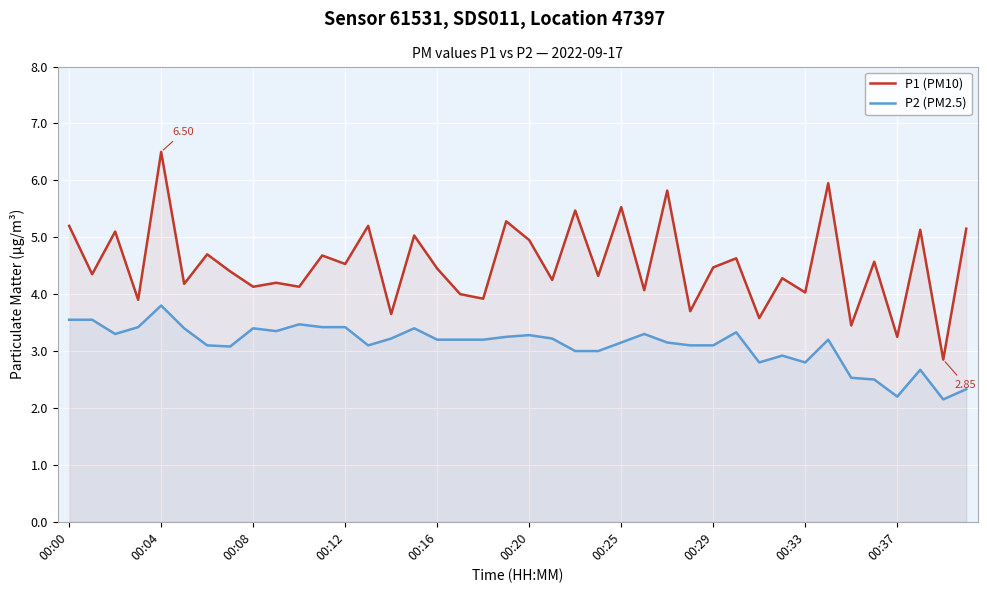

True or false: P2 (PM2.5) and P1 (PM10) intersect in this chart.

False